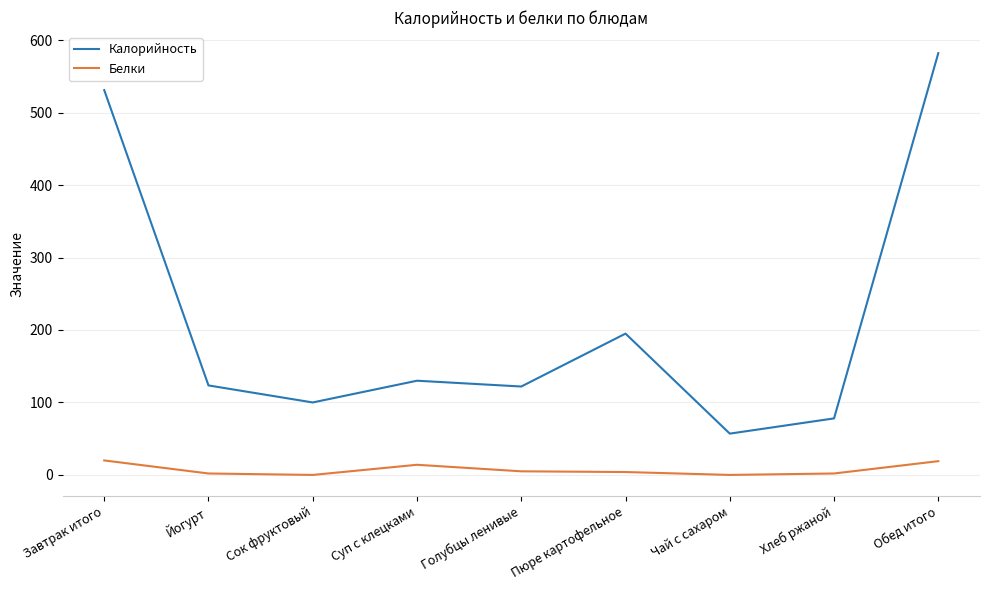

Rank the series at Обед итого from highest to lowest value.

Калорийность, Белки